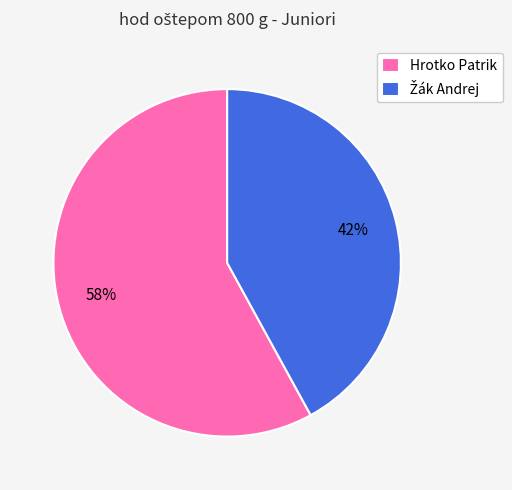

Which slice represents more than half of the pie?

Hrotko Patrik